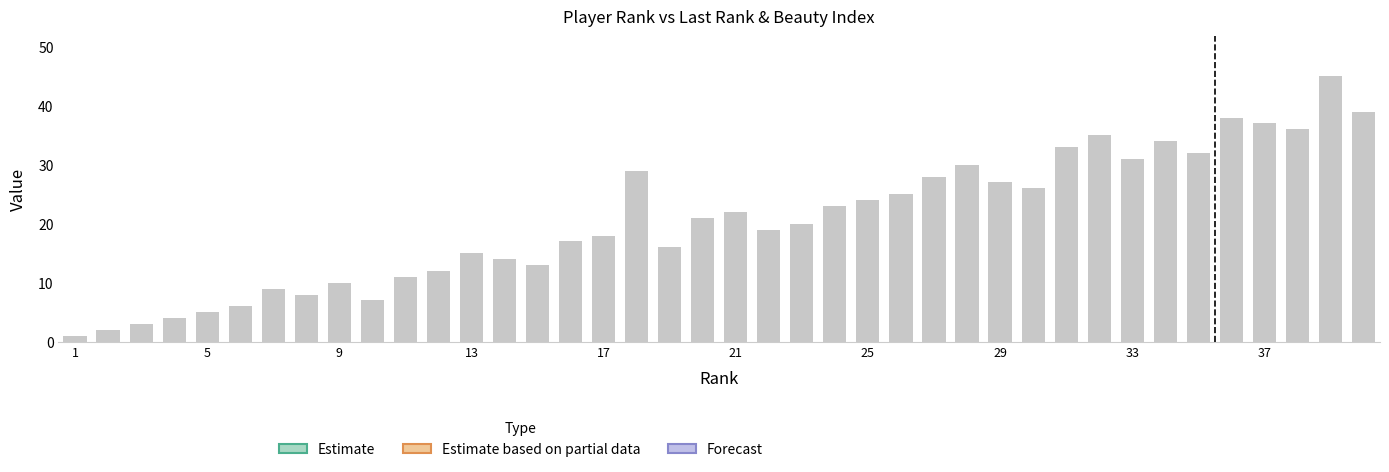

The value at 17 is 18. True or false?

True